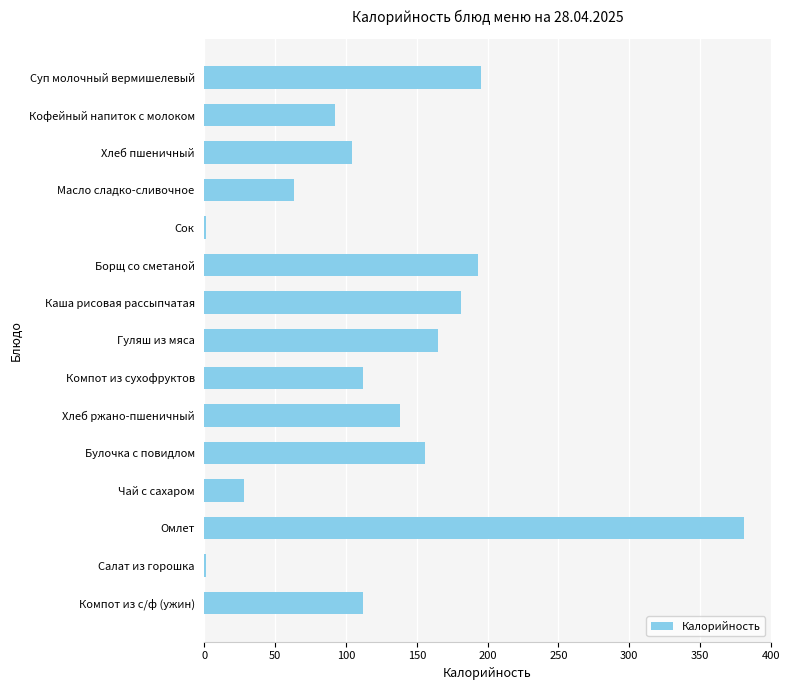

Reading top to bottom, transcribe all the data shown in this chart.

Суп молочный вермишелевый=195	Кофейный напиток с молоком=92	Хлеб пшеничный=104	Масло сладко-сливочное=63	Сок=1	Борщ со сметаной=193	Каша рисовая рассыпчатая=181	Гуляш из мяса=165	Компот из сухофруктов=112	Хлеб ржано-пшеничный=138	Булочка с повидлом=156	Чай с сахаром=28	Омлет=381	Салат из горошка=1	Компот из с/ф (ужин)=112